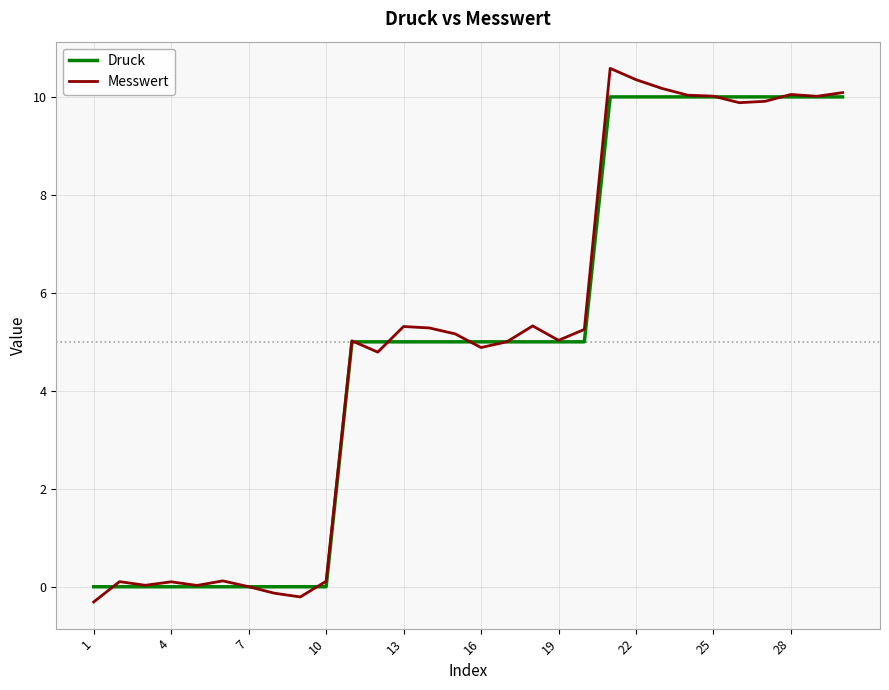

What is the greatest value displayed?

10.6